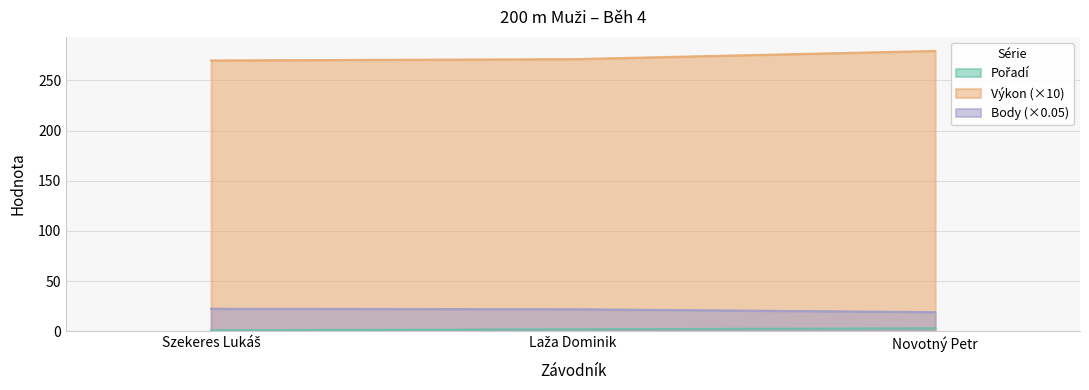

What position from the left is Szekeres Lukáš?

1